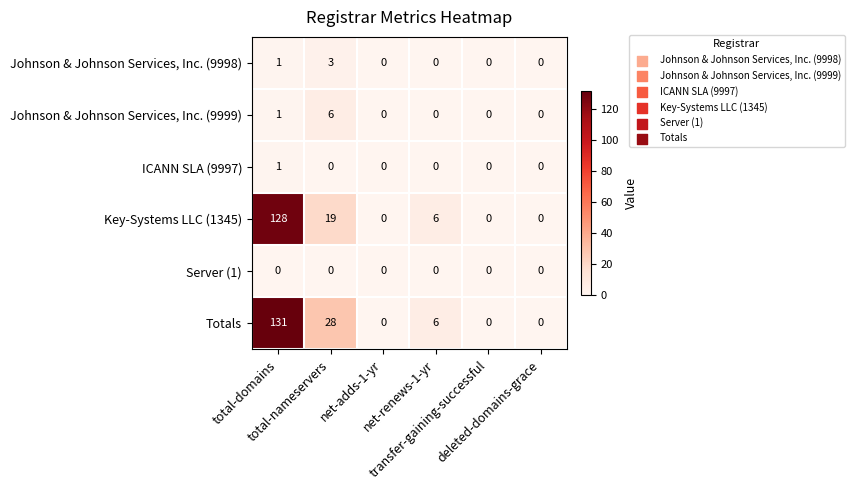

What is the difference between the second highest and minimum values in the Totals series?

28